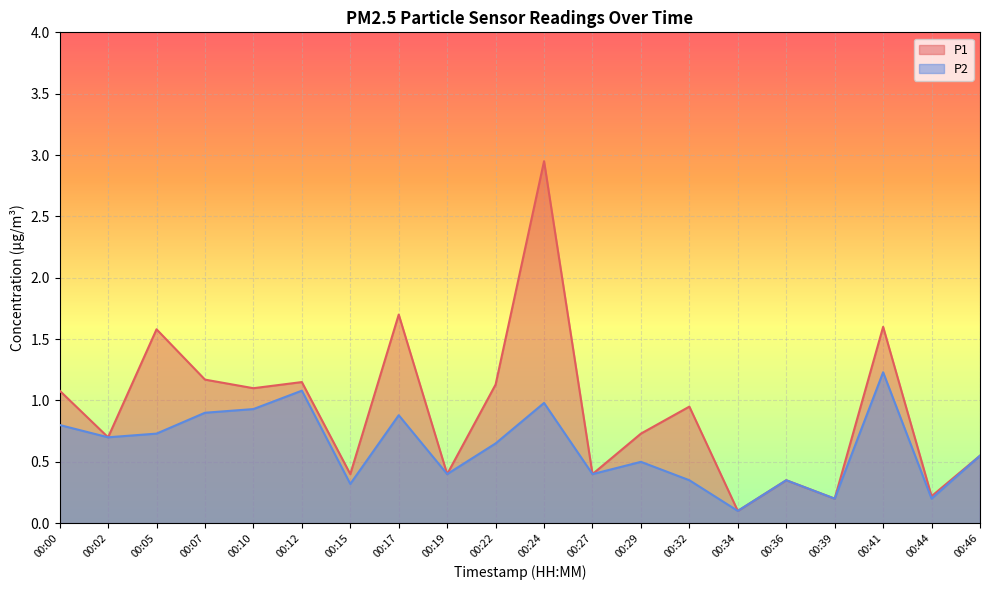

How many lines are shown in the chart?

2